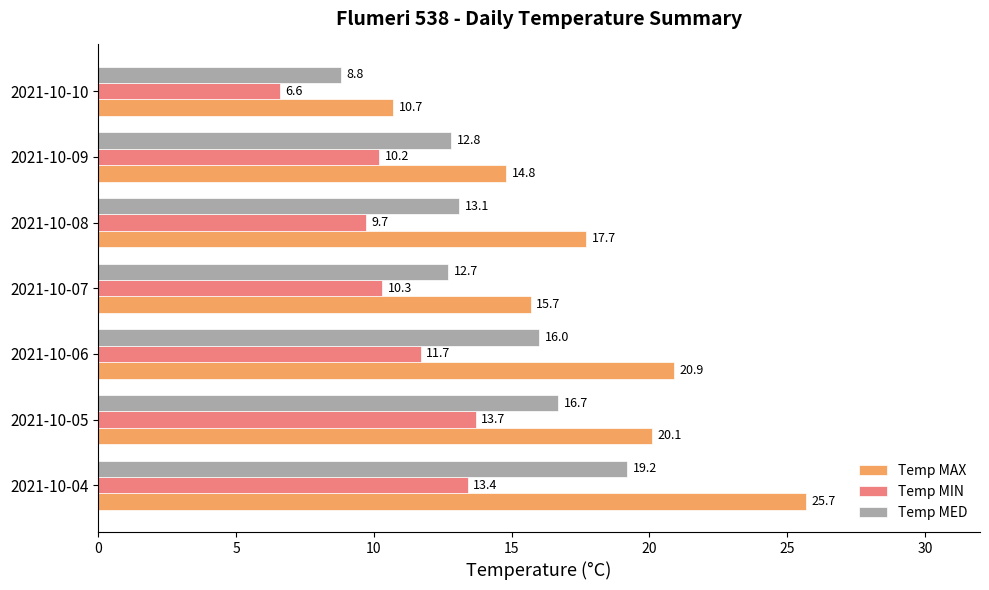

True or false: Temp MIN has a value of 9.7 at 2021-10-08.

True